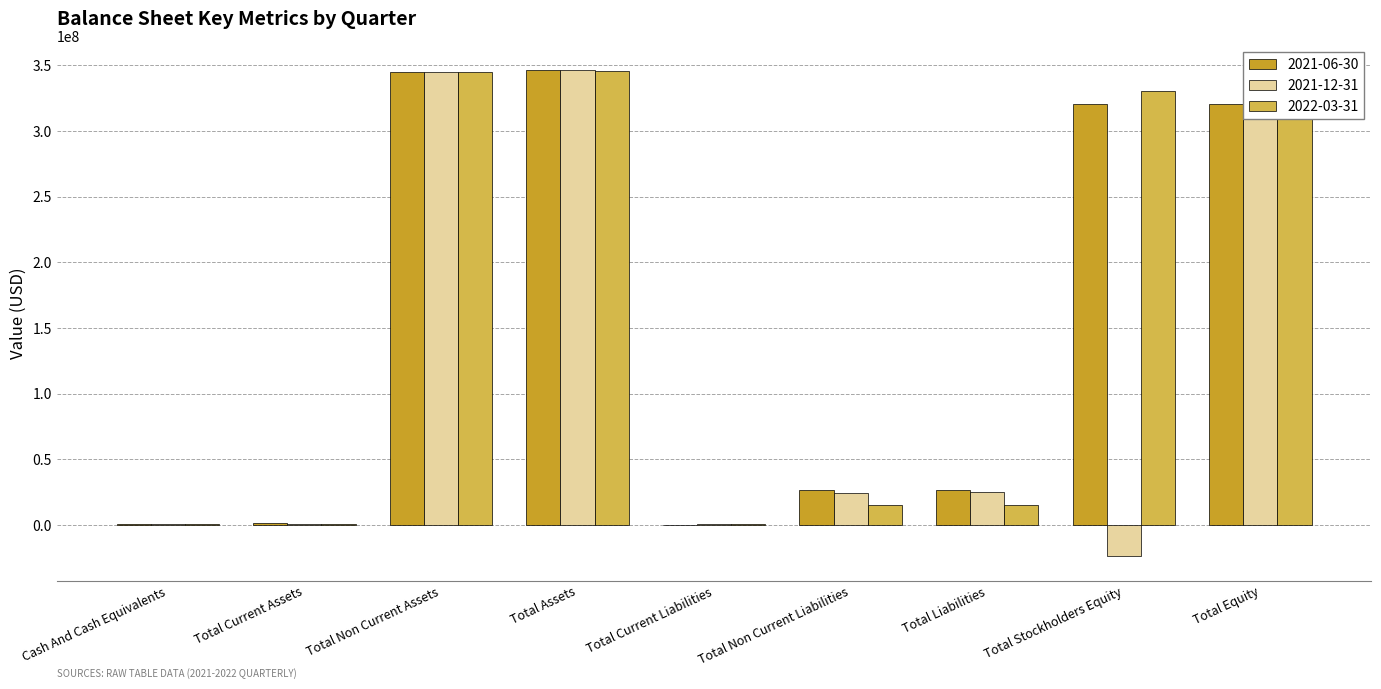

True or false: 2022-03-31 has a value of 191234995 at Total Equity.

False